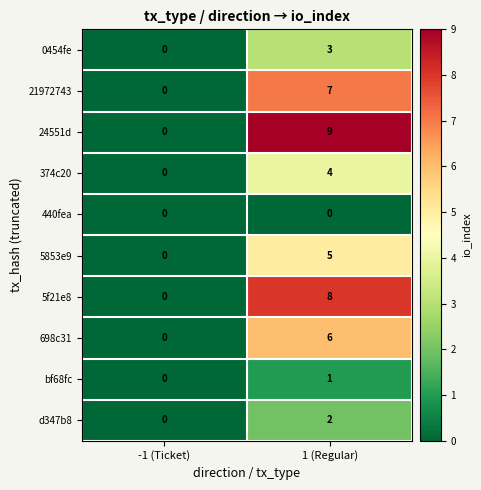

How many distinct data groups are displayed?

10